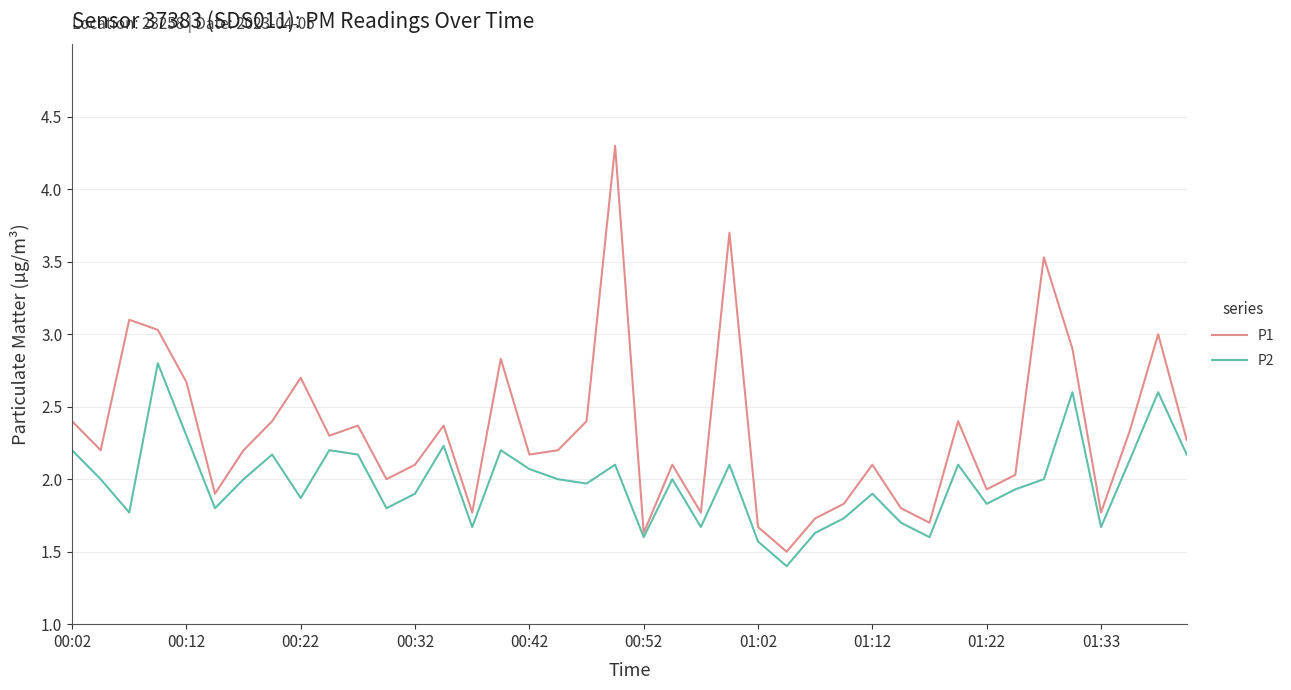

What is the maximum value for P2?

2.8